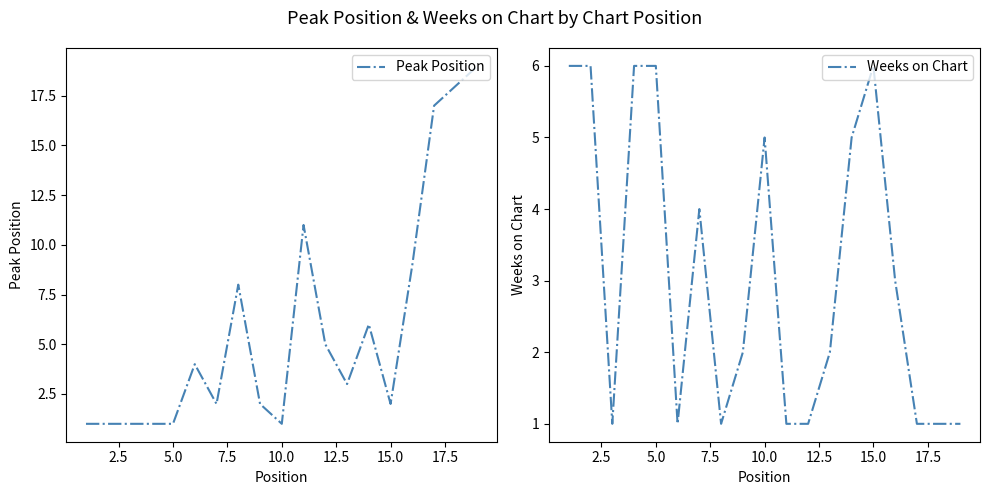

What are all the series names shown in the legend?

Peak Position, Weeks on Chart